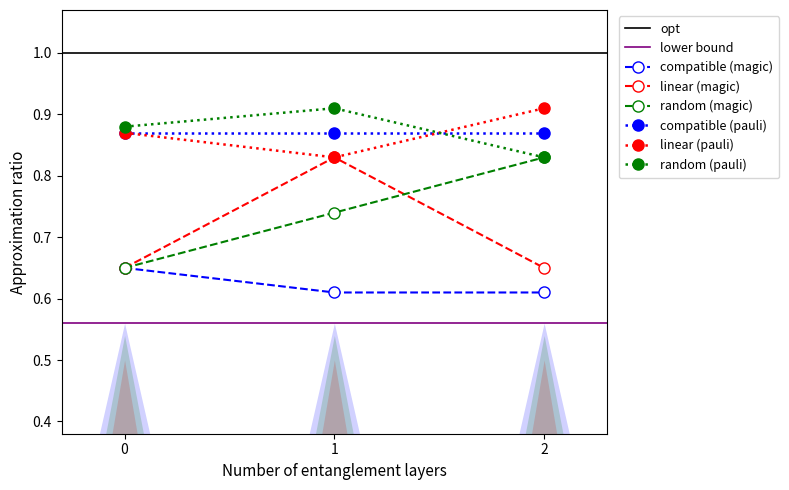

What is the lowest value of the linear (pauli) series?

0.8